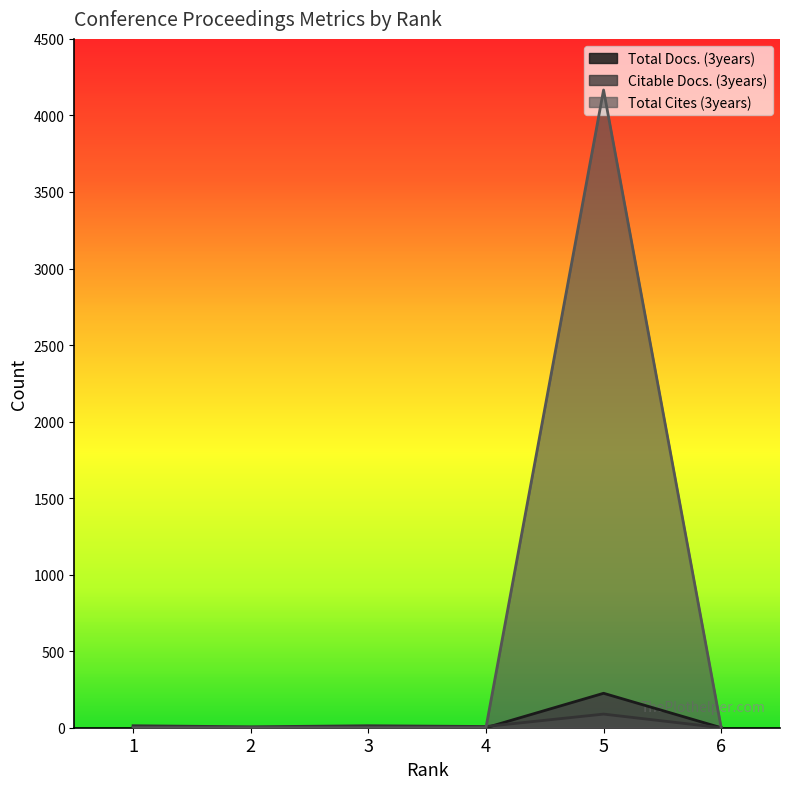

Count the number of data series in this chart.

3